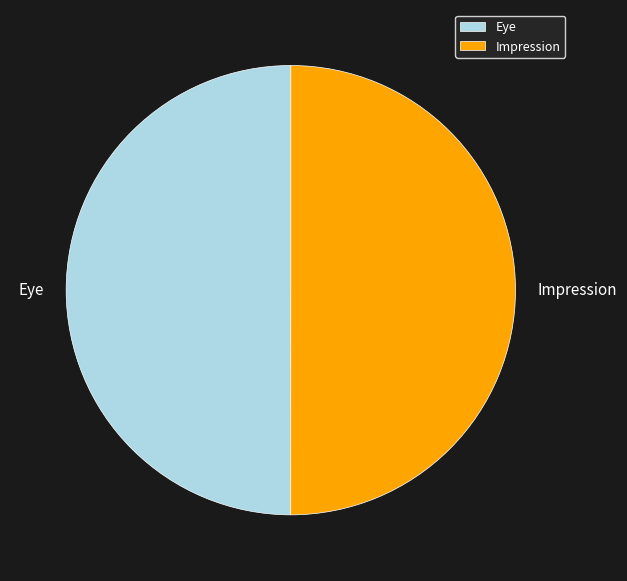

Approximately how many times larger is the value at Impression compared to Eye?

1.0